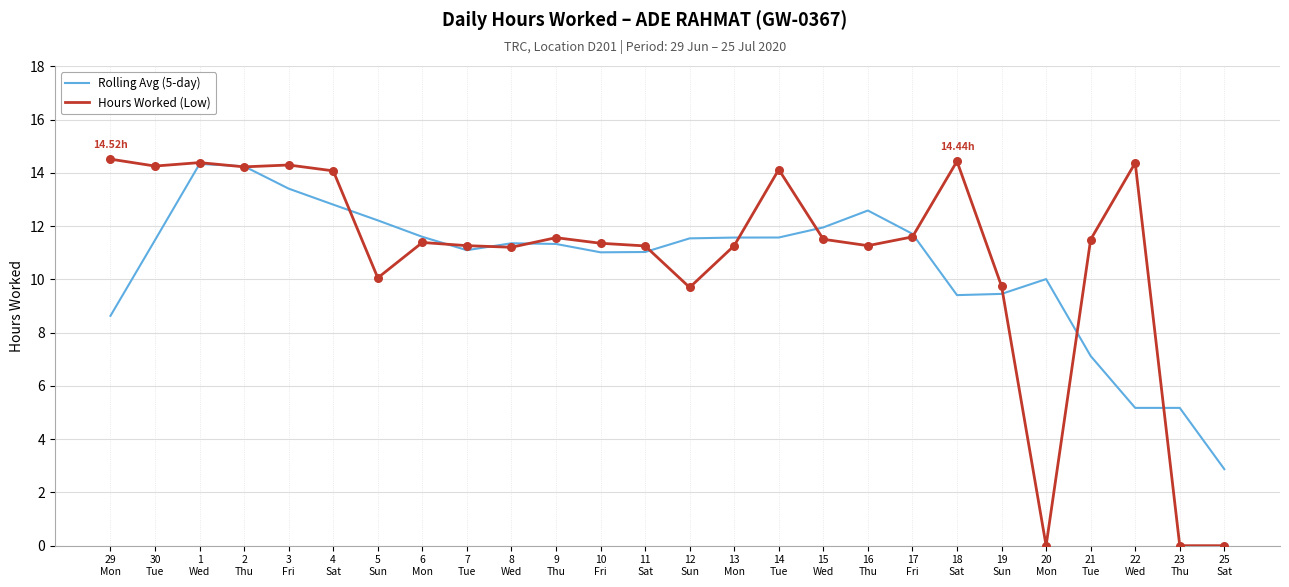

Which series has the widest spread of values?

Hours Worked (Low)